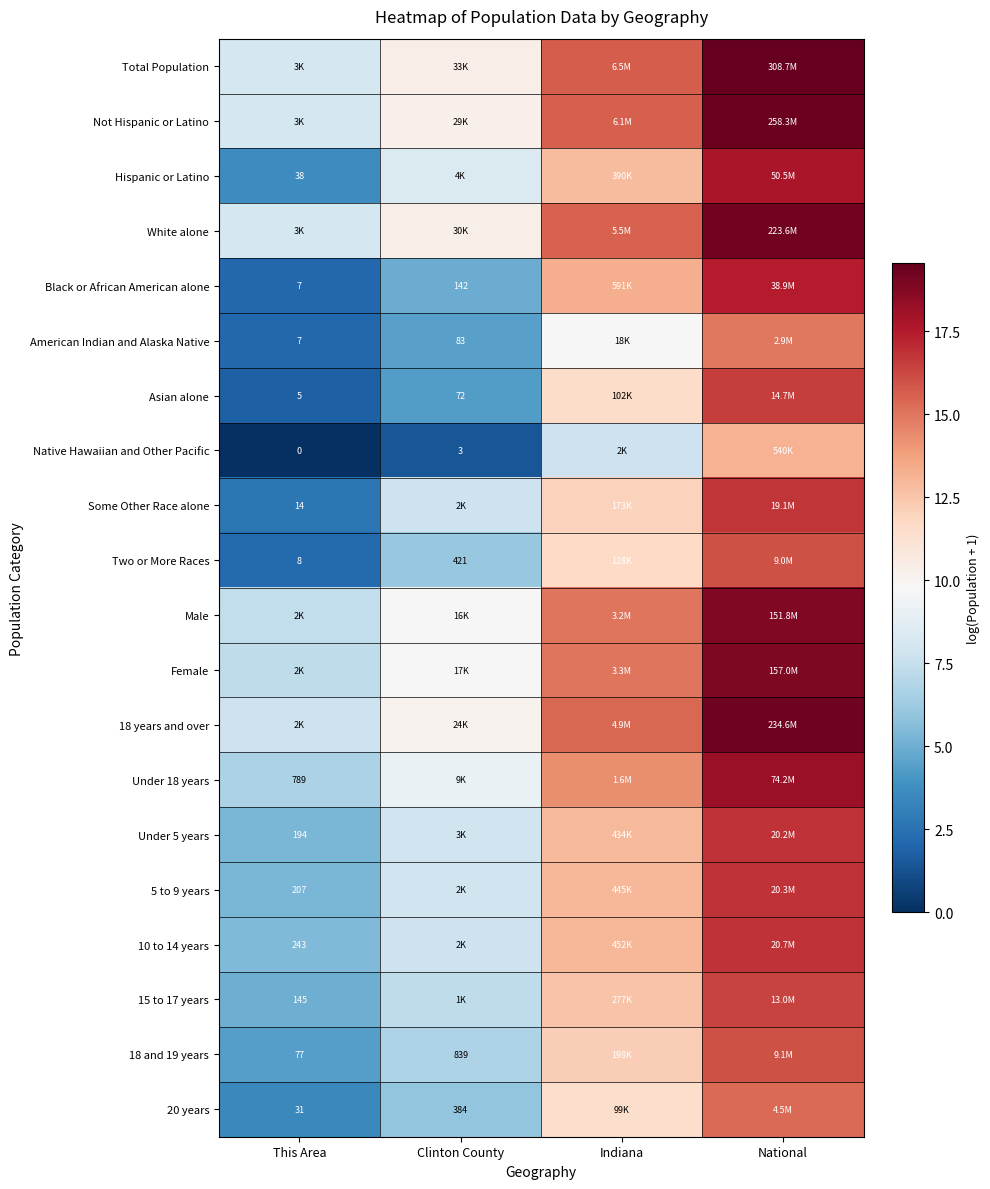

Is the value of Asian alone at Clinton County greater than the value of 15 to 17 years at This Area?

No